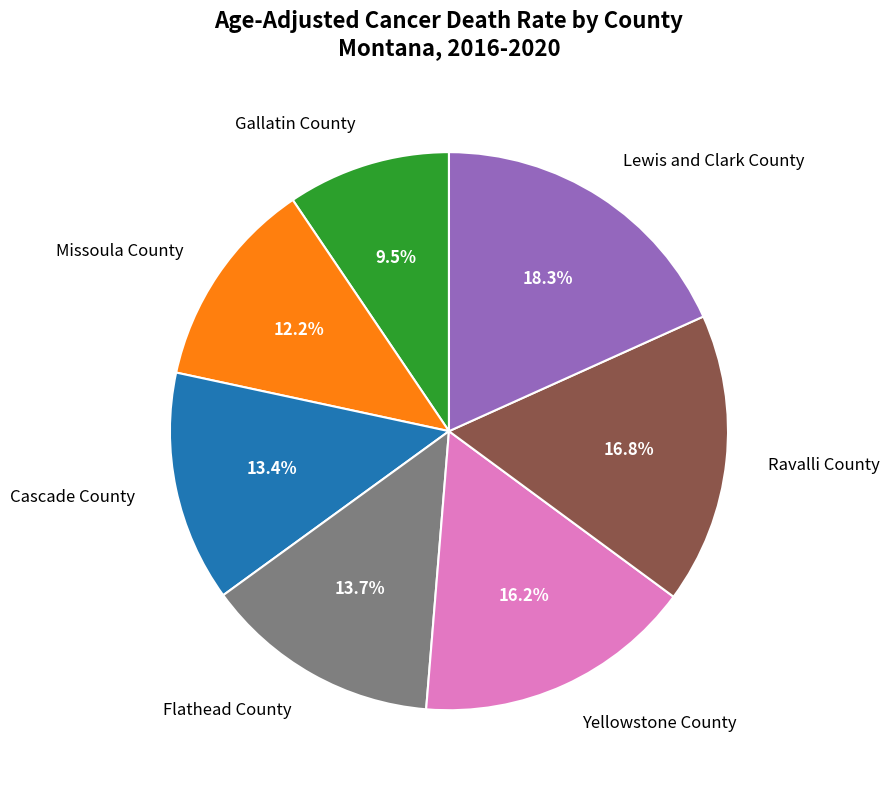

To the nearest percent, what portion does Flathead County represent?

14%